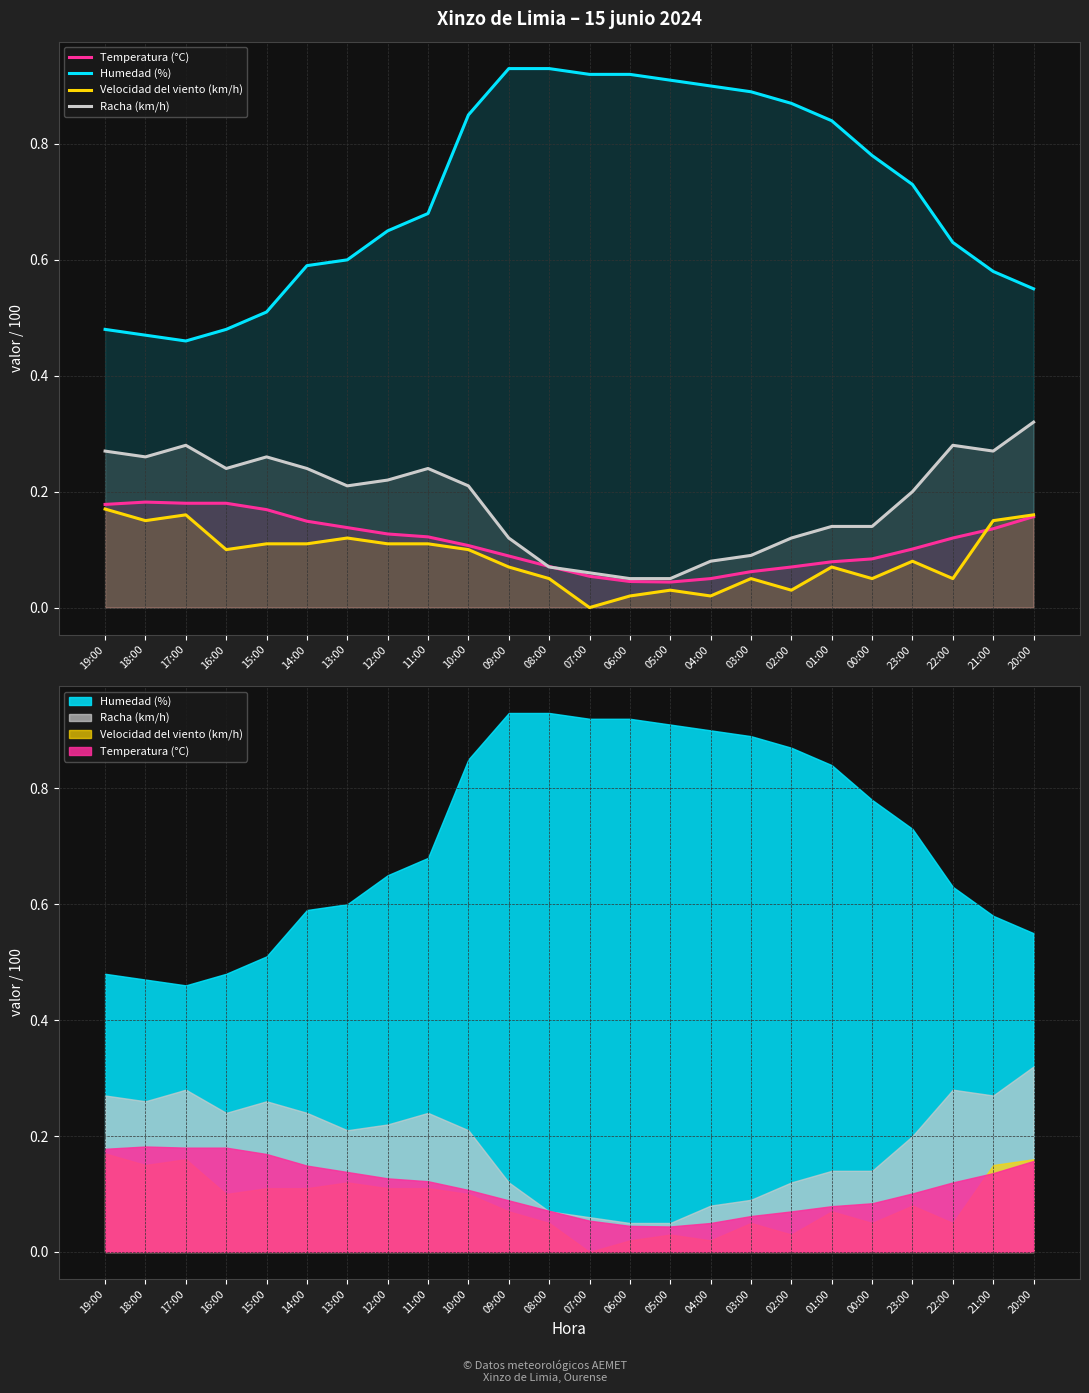

What is the difference between the maximum and minimum values in the Velocidad del viento (km/h) series?

0.2